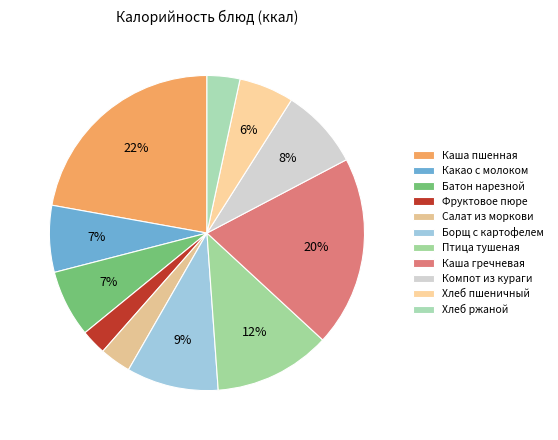

How many slices are in this pie chart?

11